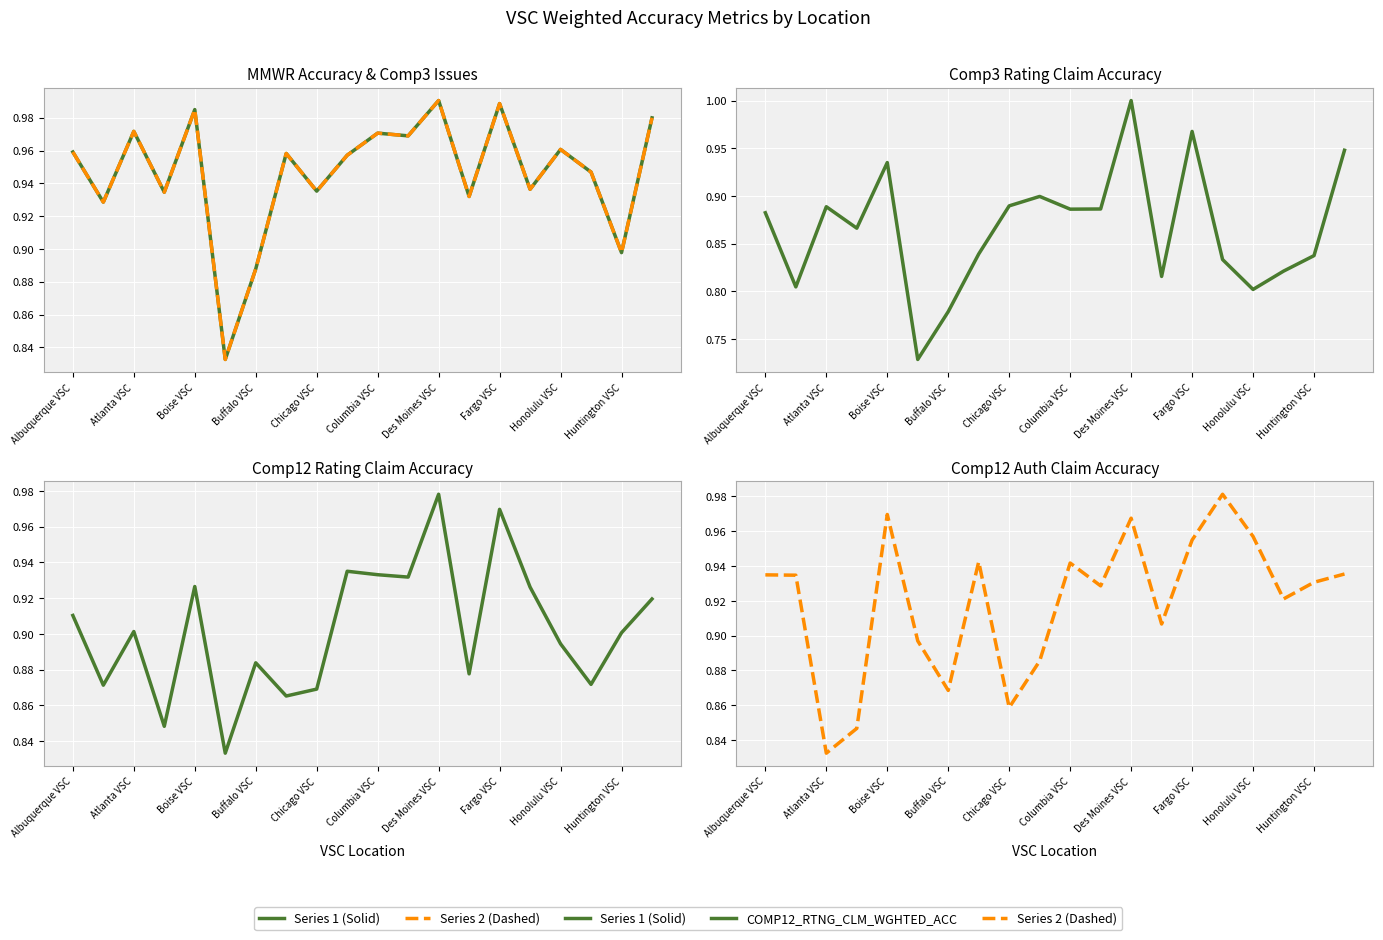

Reading left to right, list all the values displayed in this chart.

MMWR_ACCURACY_RO: 1.0	0.9	1.0	0.9	1.0	0.8	0.9	1.0	0.9	1.0	1.0	1.0	1.0	0.9	1.0	0.9	1.0	0.9	0.9	1.0
COMP3_ISSUES_WGHTED_ACC: 1.0	0.9	1.0	0.9	1.0	0.8	0.9	1.0	0.9	1.0	1.0	1.0	1.0	0.9	1.0	0.9	1.0	0.9	0.9	1.0
COMP3_RTNG_CLM_WGHTED_ACC: 0.9	0.8	0.9	0.9	0.9	0.7	0.8	0.8	0.9	0.9	0.9	0.9	1.0	0.8	1.0	0.8	0.8	0.8	0.8	0.9
COMP12_RTNG_CLM_WGHTED_ACC: 0.9	0.9	0.9	0.8	0.9	0.8	0.9	0.9	0.9	0.9	0.9	0.9	1.0	0.9	1.0	0.9	0.9	0.9	0.9	0.9
COMP12_AUTH_CLM_WGHTED_ACC: 0.9	0.9	0.8	0.8	1.0	0.9	0.9	0.9	0.9	0.9	0.9	0.9	1.0	0.9	1.0	1.0	1.0	0.9	0.9	0.9